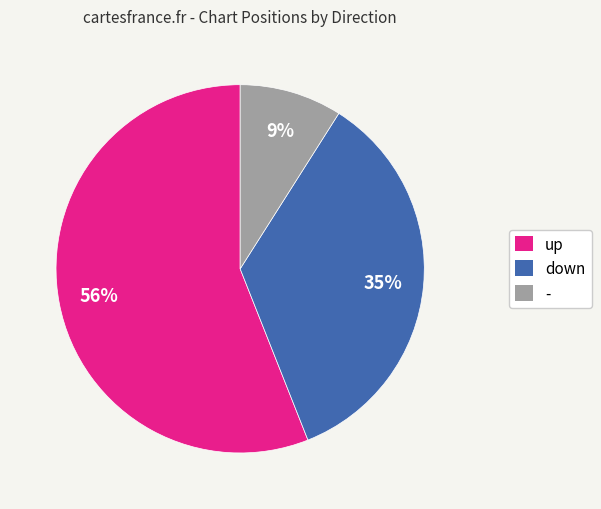

Which category has the smallest portion of the pie?

-